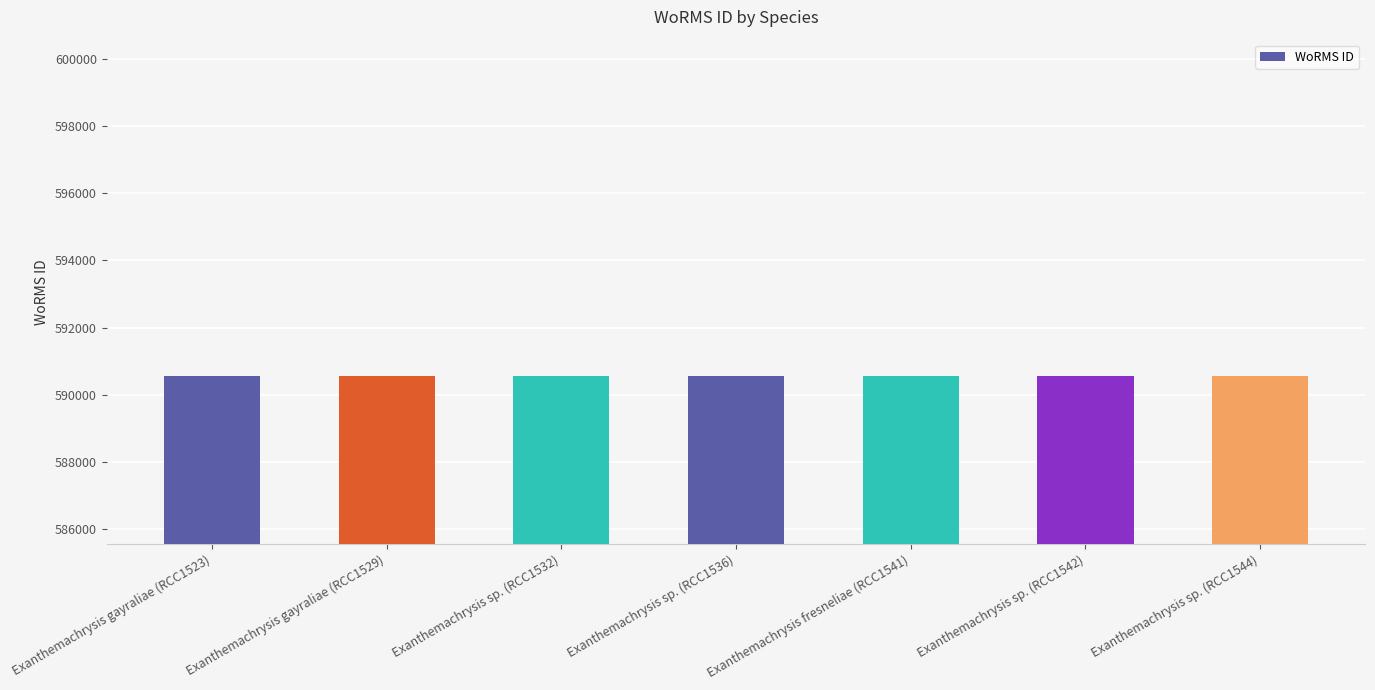

What is the sum of all values?

4133929